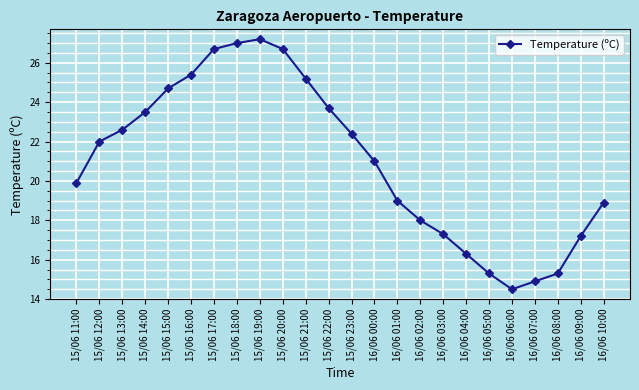

What is the difference between the second highest and second lowest values?

12.1